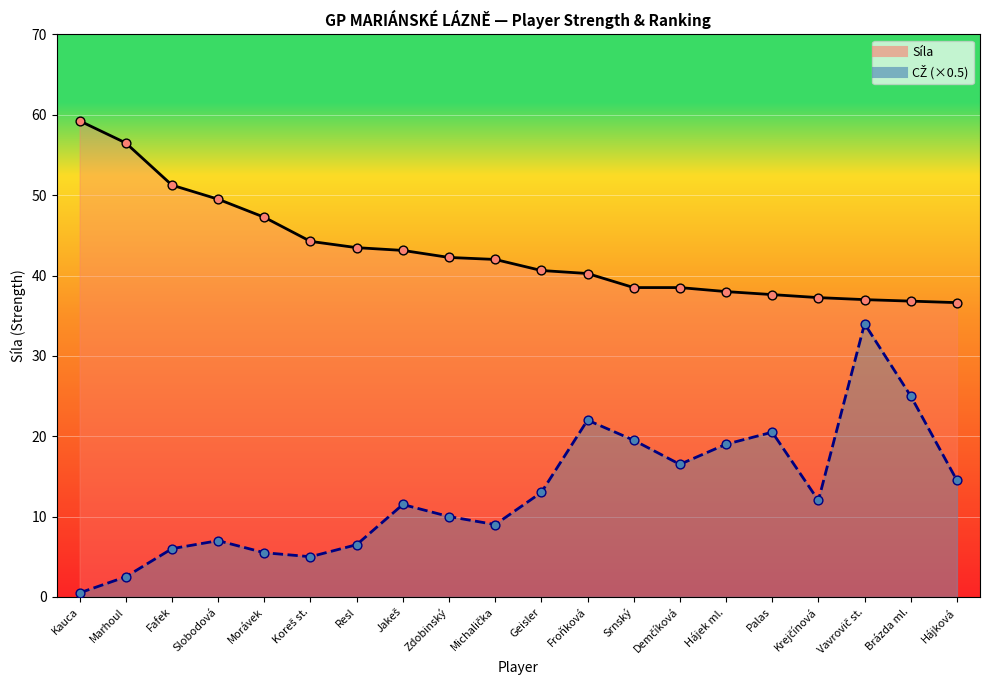

At how many categories does at least one series exceed 19?

20